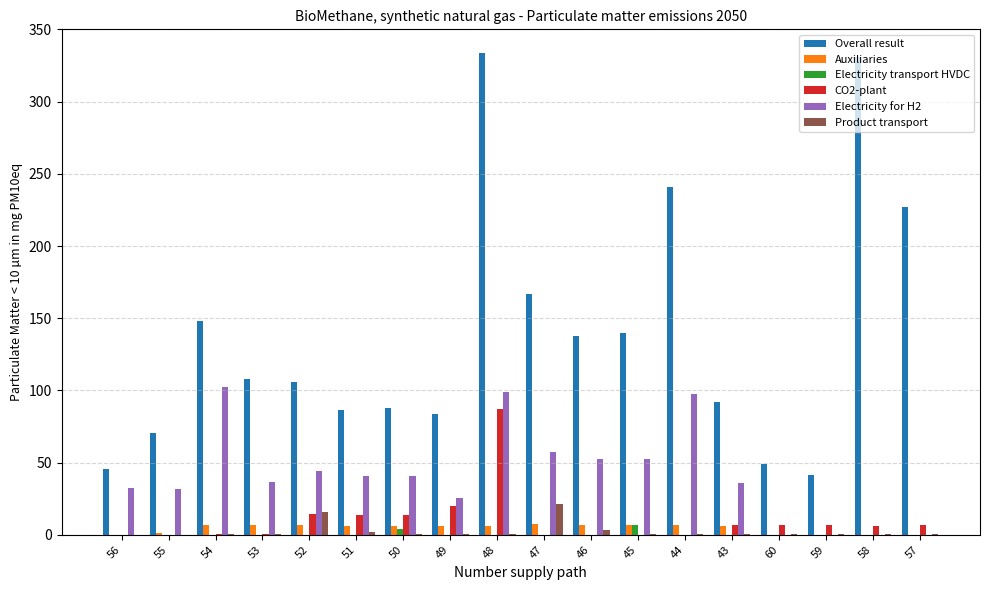

What is the maximum value for CO2-plant?

87.3